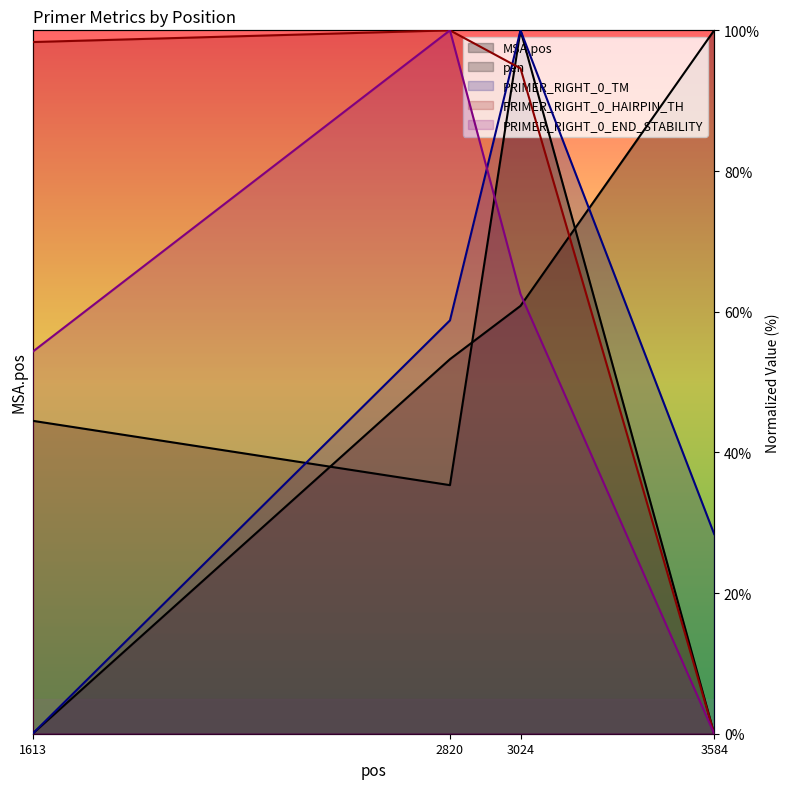

How many positive values does the PRIMER_RIGHT_0_END_STABILITY series have?

3